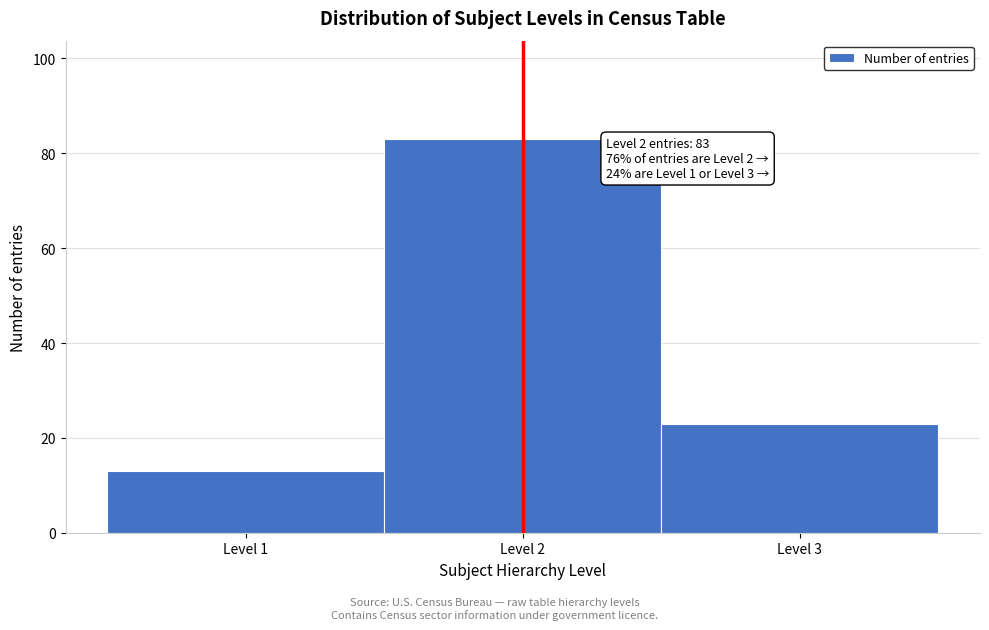

Over which range of the x-axis is the bar tallest?

1.5 to 2.5